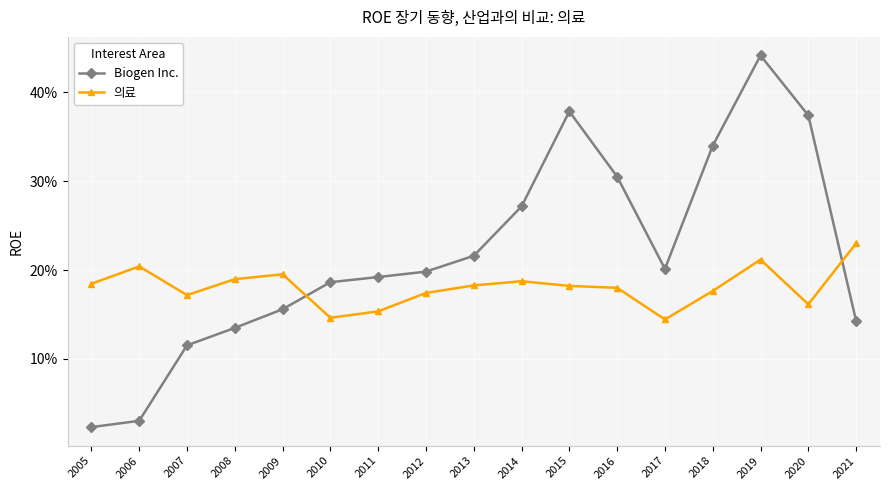

At 2010, list the series in order from largest to smallest.

Biogen Inc., 의료